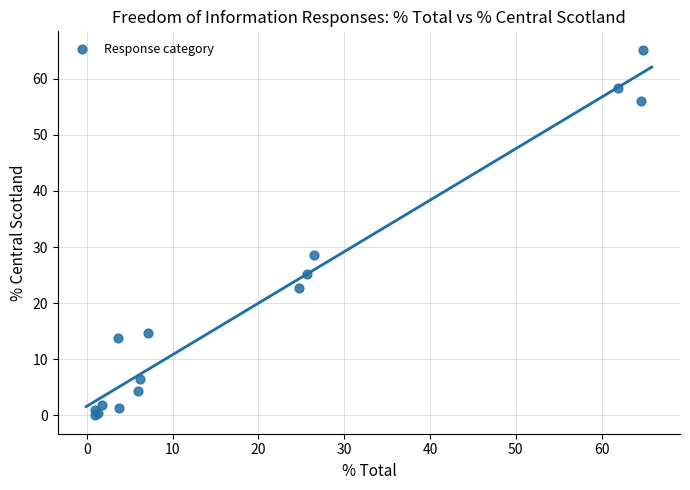

What Y value in the scatter plot is closest to 32?

28.6